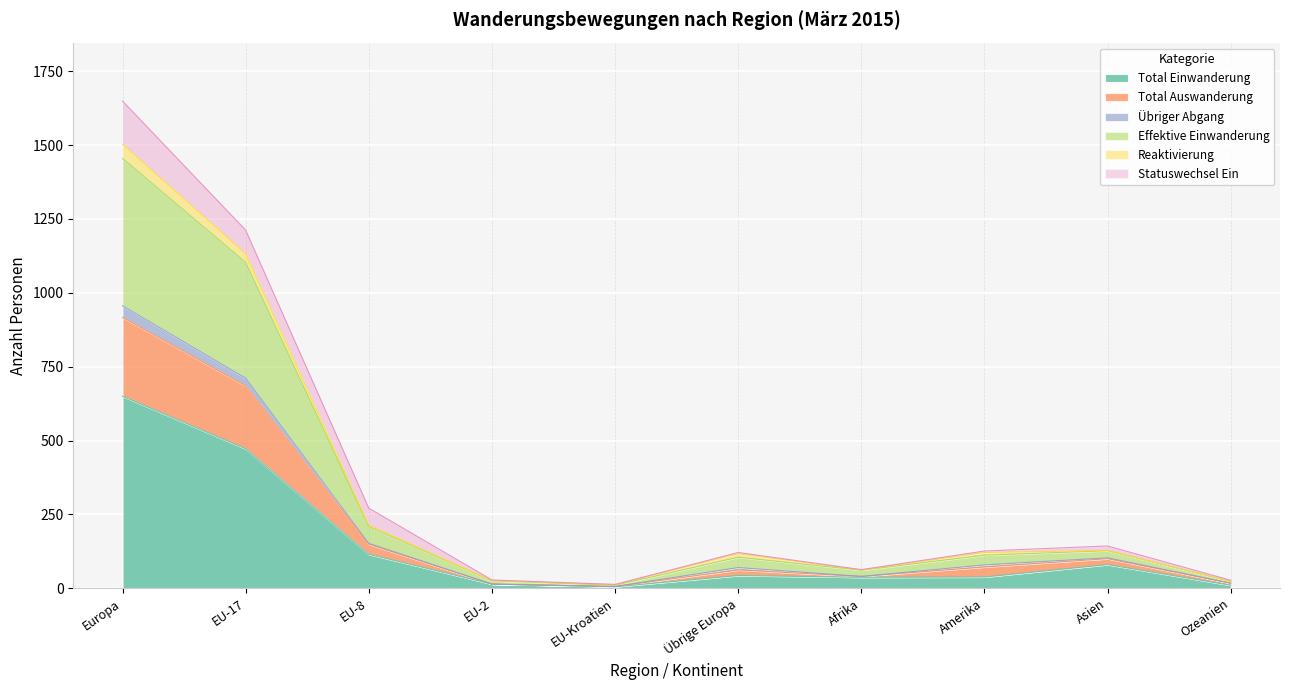

What is the highest value of the Total Einwanderung series?

650